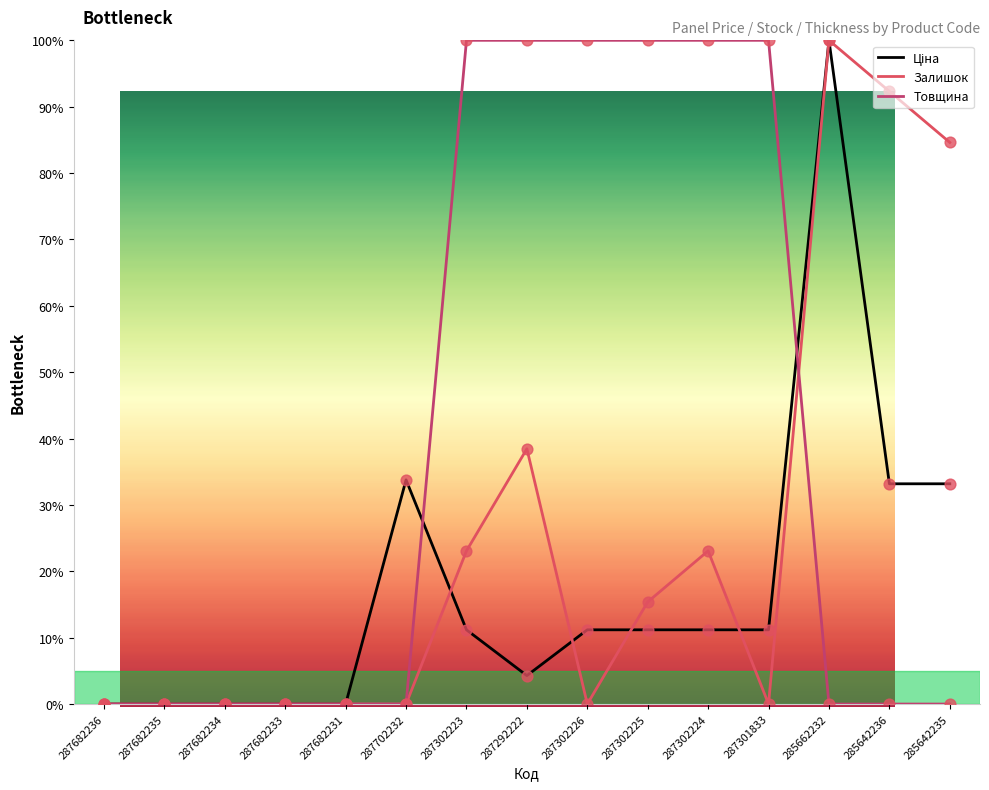

Which series contains the highest Y value?

Ціна